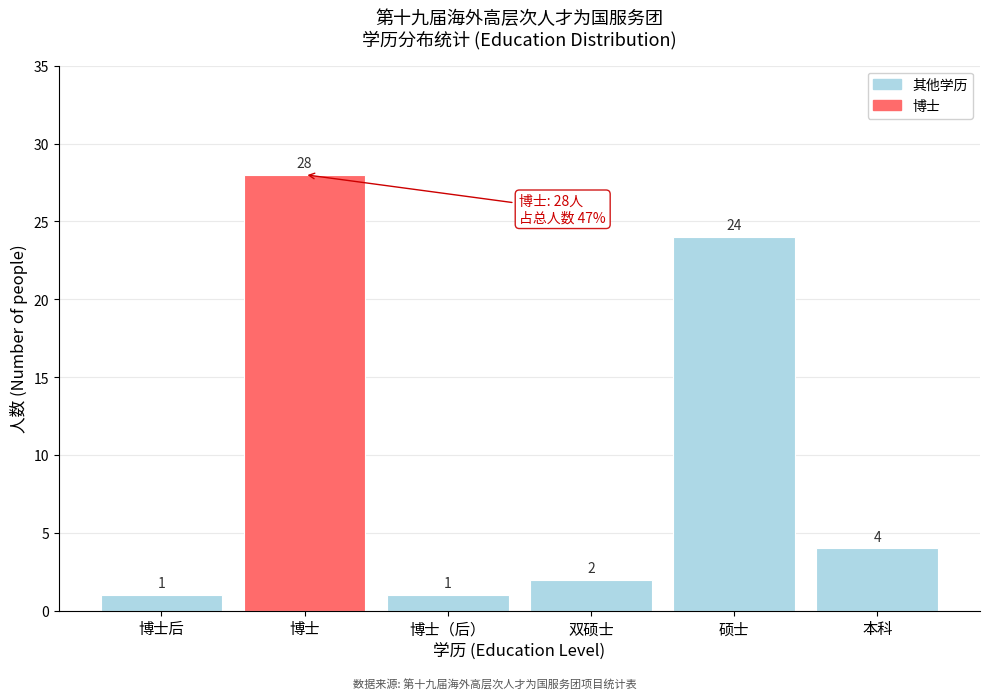

Reading right to left, transcribe all the data shown in this chart.

4	24	2	1	28	1